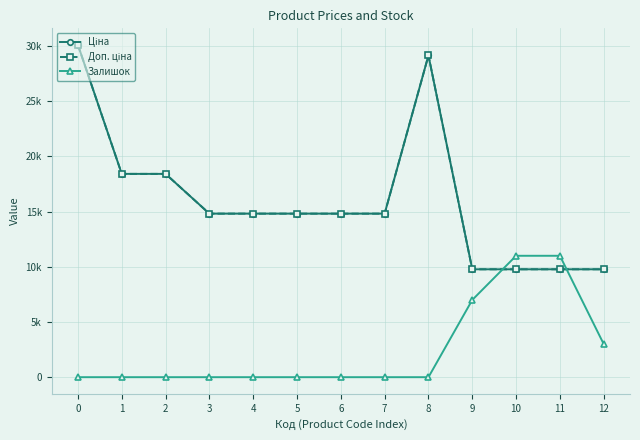

Where is the first local maximum for Ціна?

8